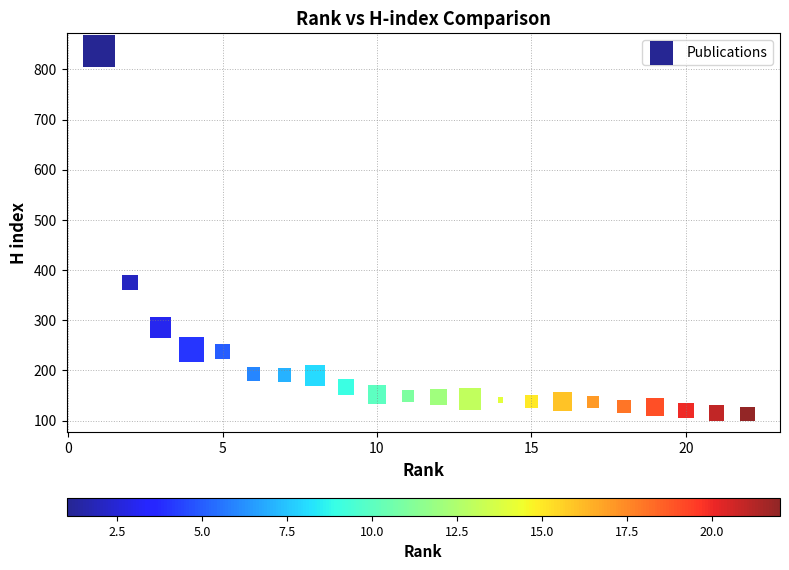

What is the range of X values (max minus min)?

21